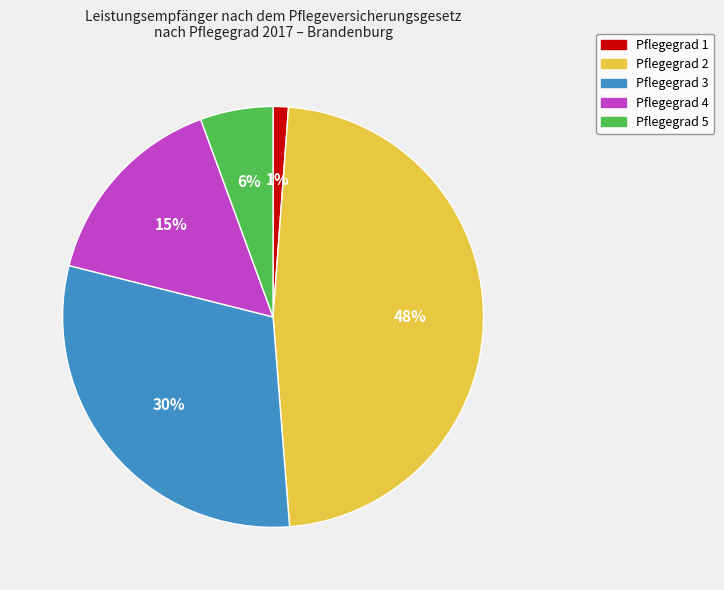

Approximately how many times larger is the value at Pflegegrad 5 compared to Pflegegrad 3?

0.2